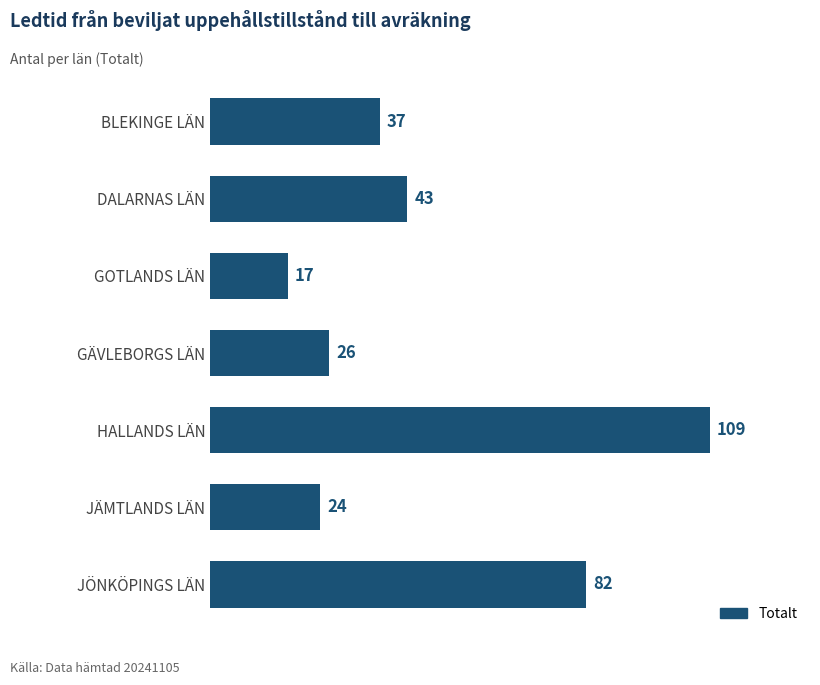

Rank the categories by value from highest to lowest.

HALLANDS LÄN, JÖNKÖPINGS LÄN, DALARNAS LÄN, BLEKINGE LÄN, GÄVLEBORGS LÄN, JÄMTLANDS LÄN, GOTLANDS LÄN